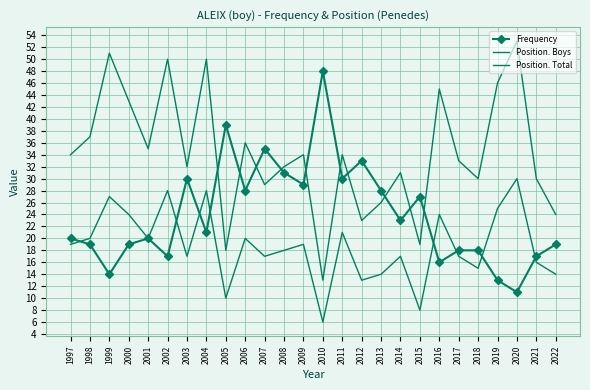

What are all the series names shown in the legend?

Frequency, Position. Boys, Position. Total